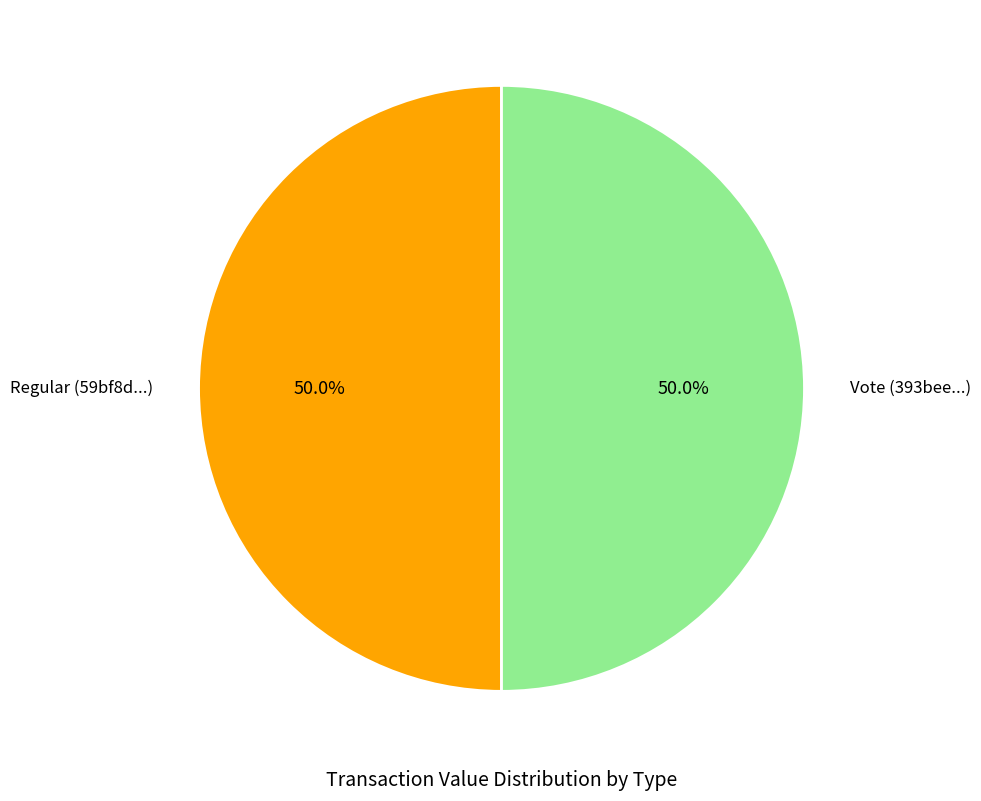

What is the total percentage of Vote and Regular?

100.0%